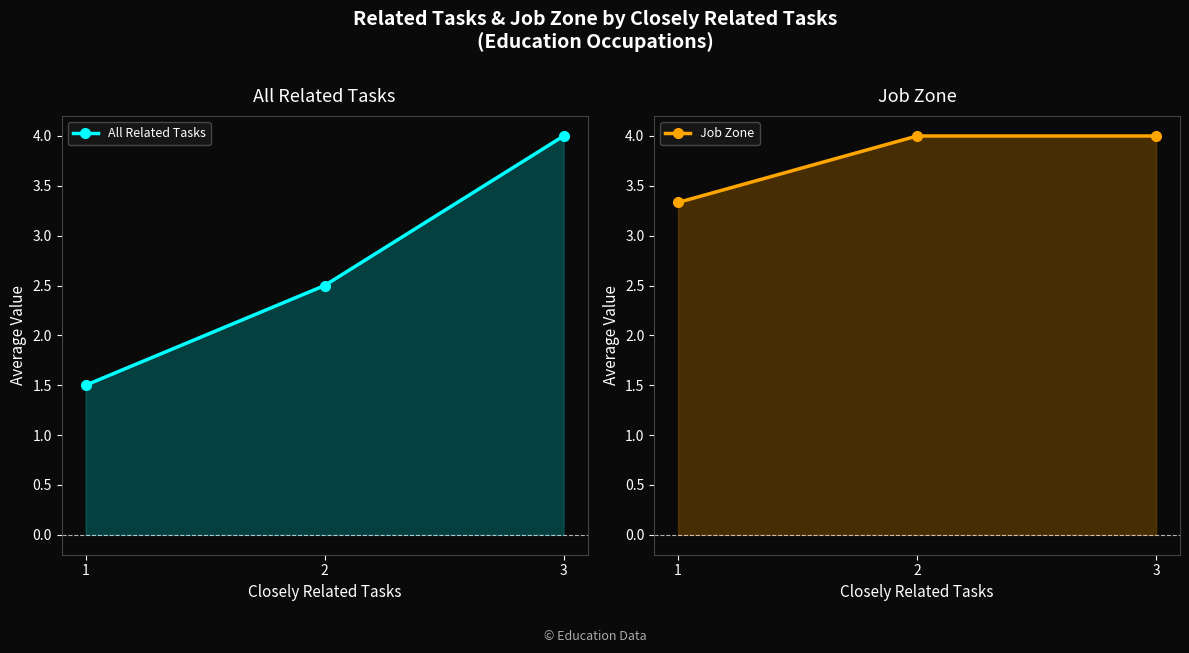

How many categories are shown in the chart?

3